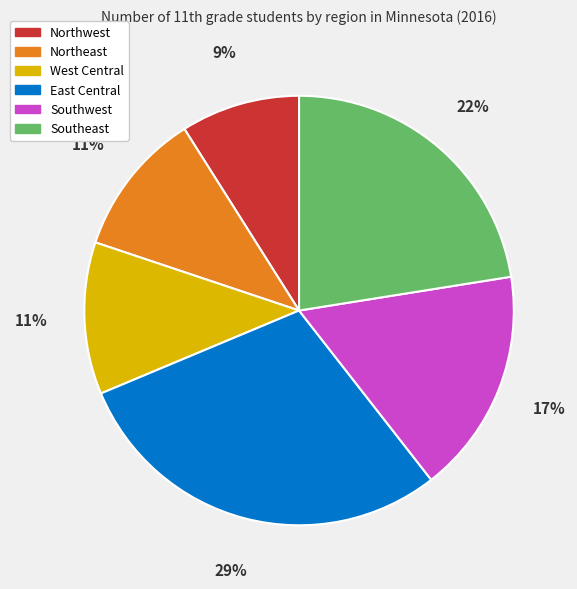

Which has a higher value, West Central or East Central?

East Central